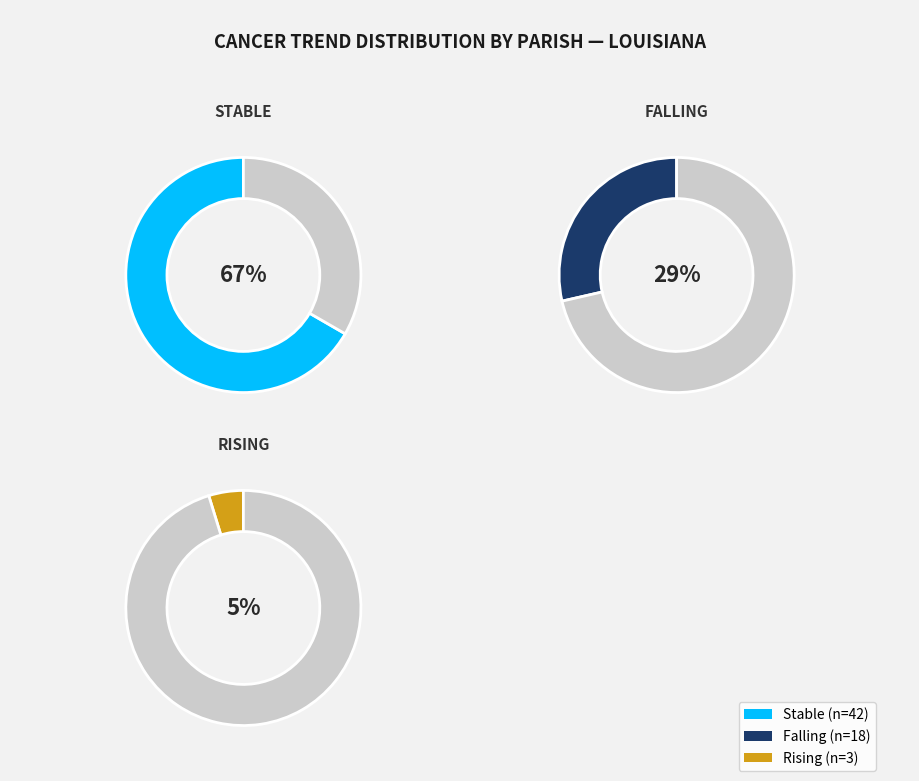

Which slice represents more than half of the pie?

stable